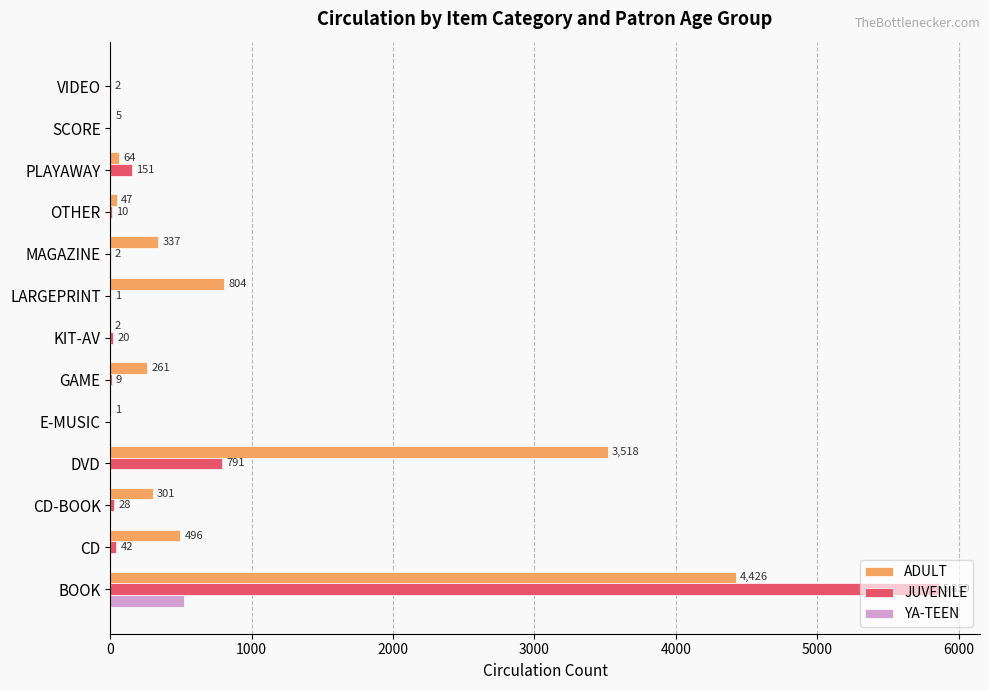

Count the number of categories in the chart.

13